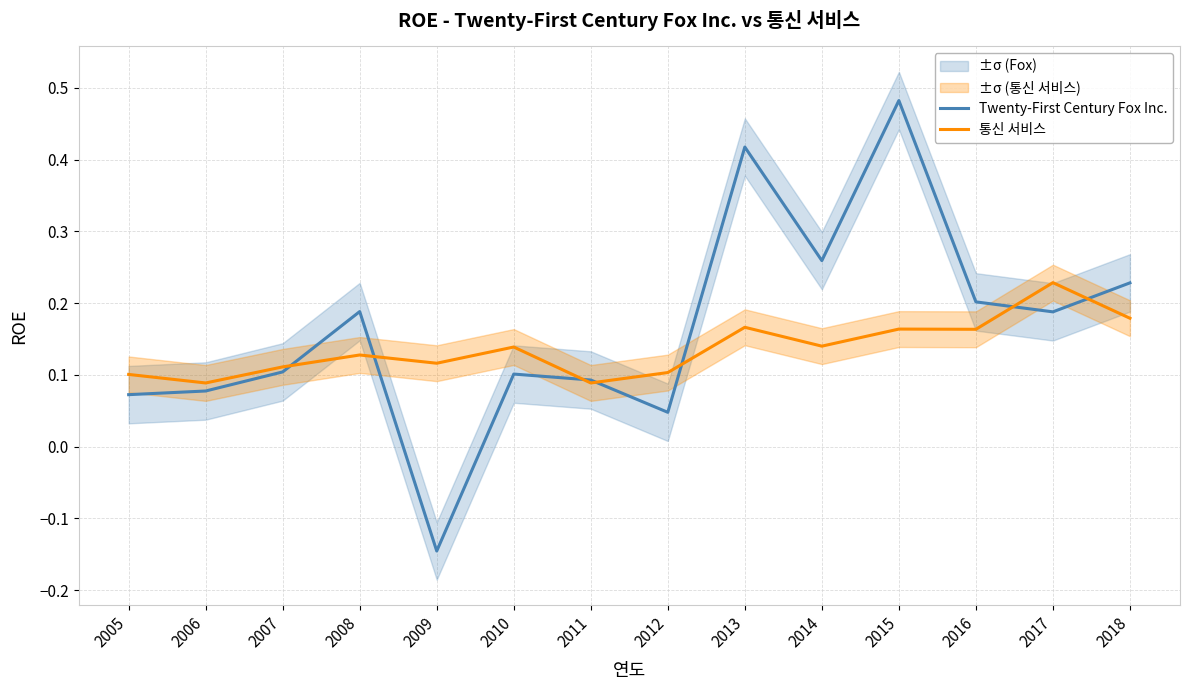

In Twenty-First Century Fox Inc., how many points are higher than both neighbors (excluding endpoints)?

4